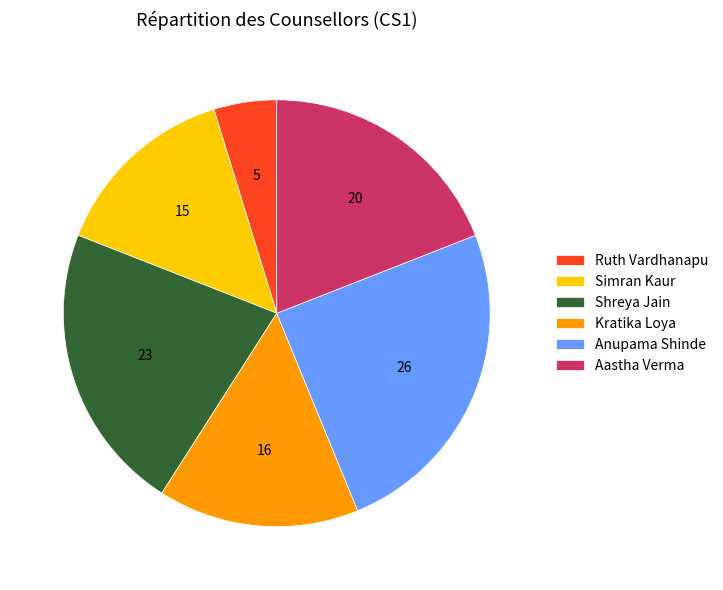

True or false: Simran Kaur accounts for 14% of the total.

True